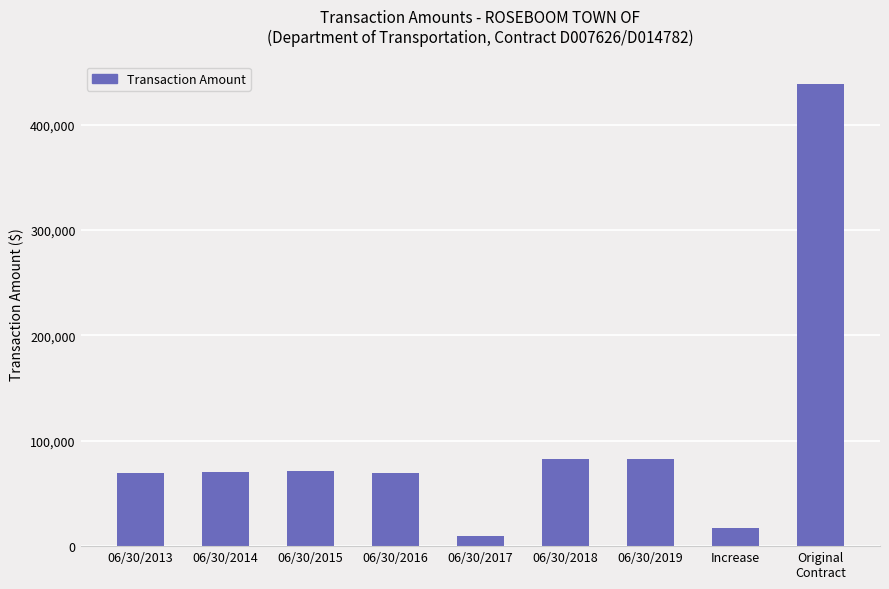

What is the minimum value shown in the chart?

9223.0